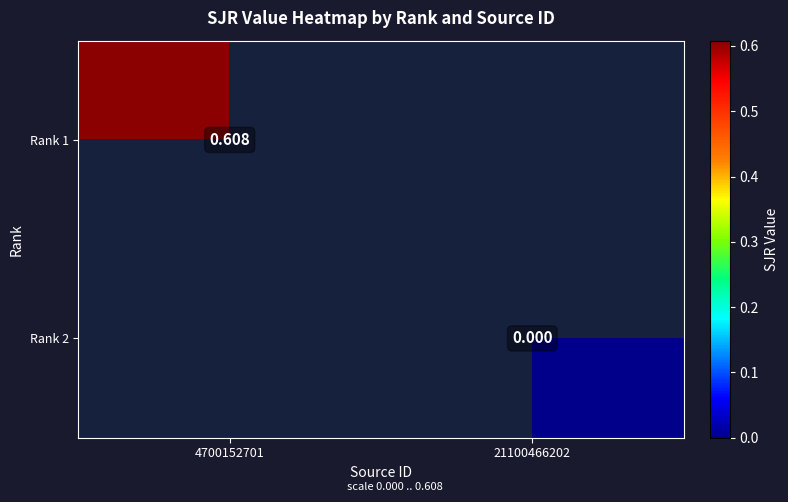

How many positive values does the Rank 1 series have?

1